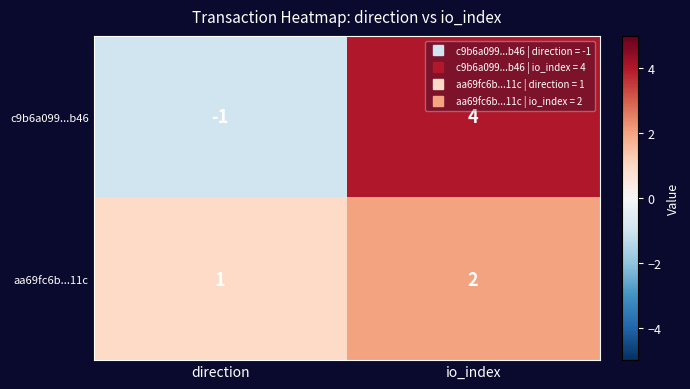

What is the sum of the aa69fc6b...11c values at io_index and direction?

3